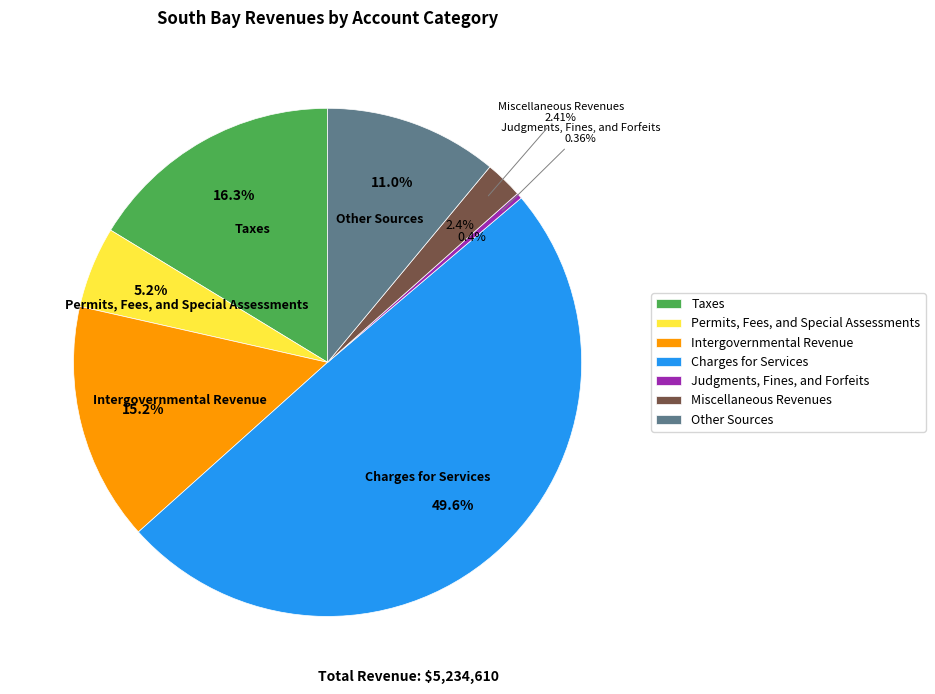

What is the smallest slice in the pie chart?

Judgments, Fines, and Forfeits